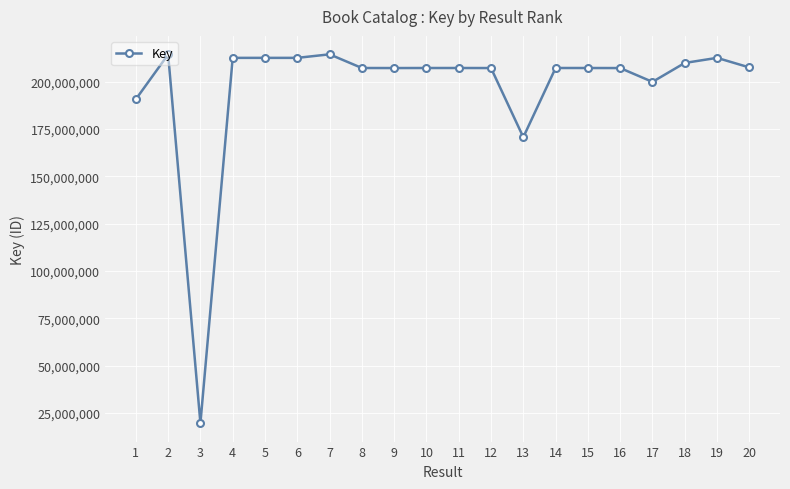

At which category does the data reach its first local valley?

3